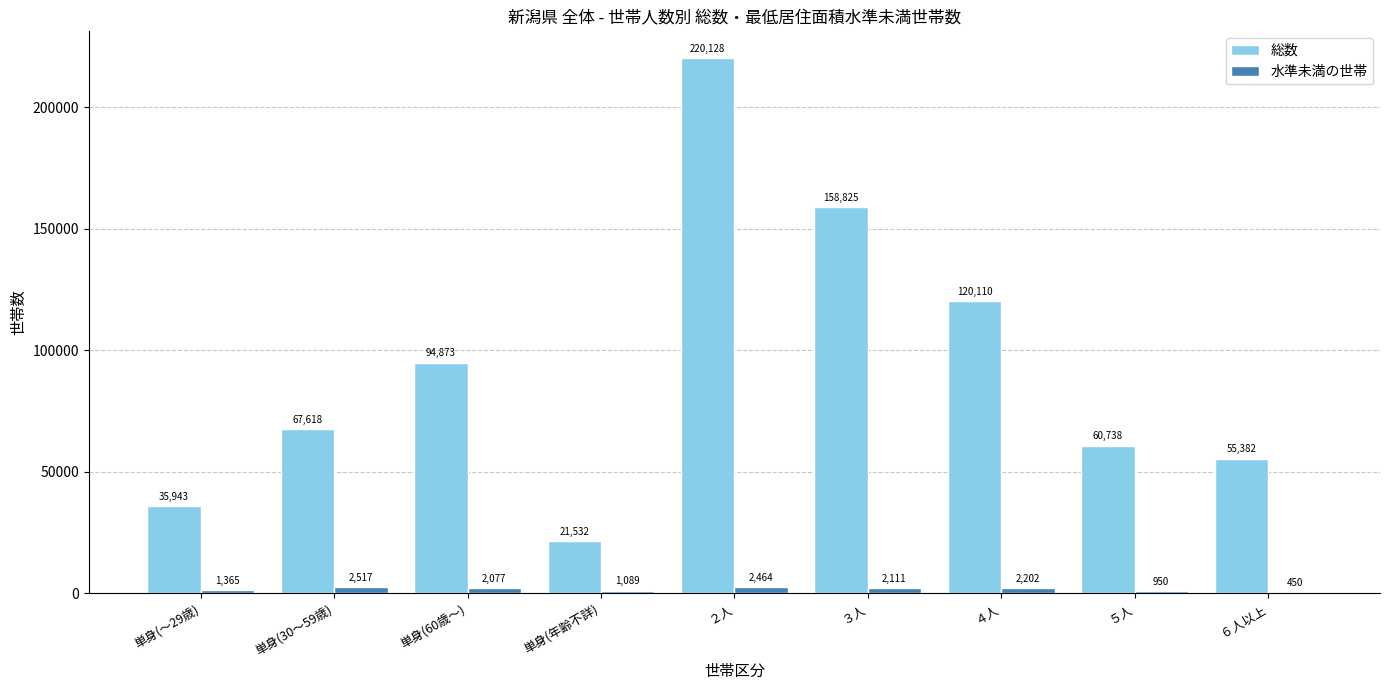

What is the approximate value of 水準未満の世帯 at 単身(年齢不詳)?

1088.6